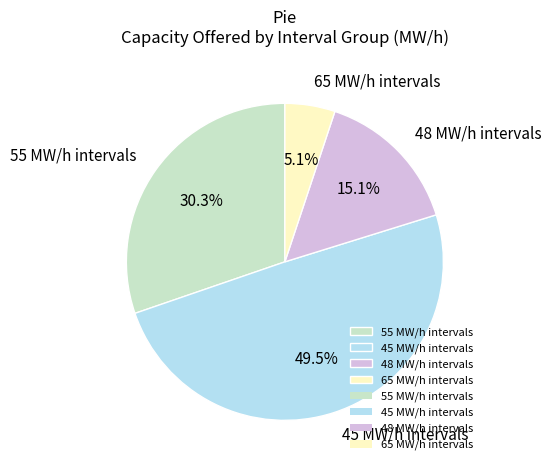

Count the number of slices in the pie.

4